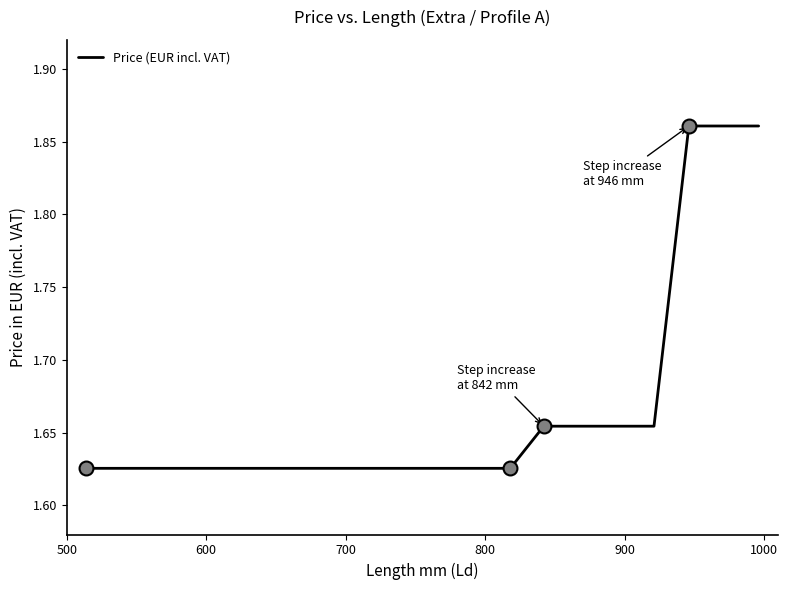

Does the chart have visible grid lines?

No